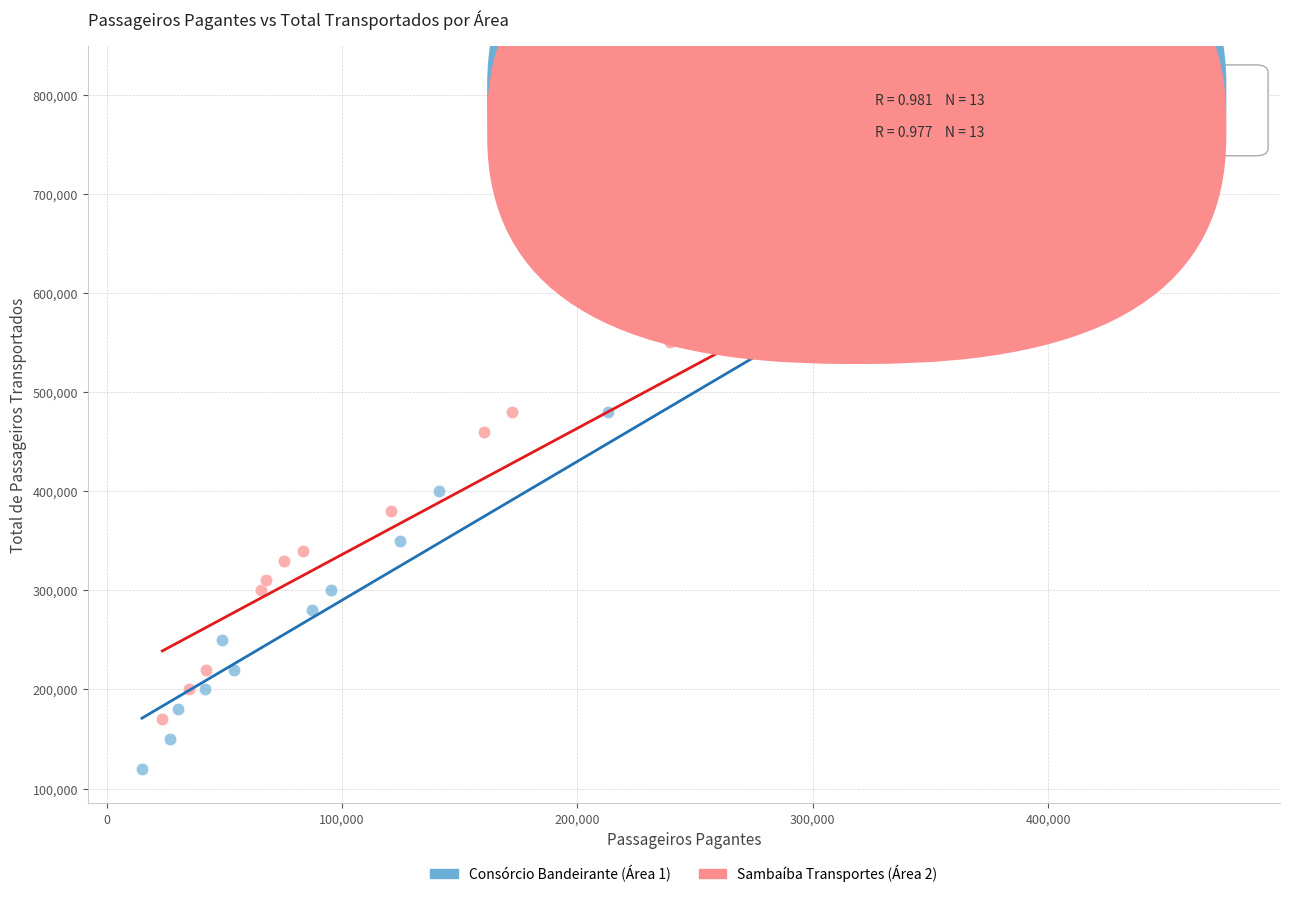

Which series reaches the maximum Y coordinate?

Sambaíba Transportes (Área 2)